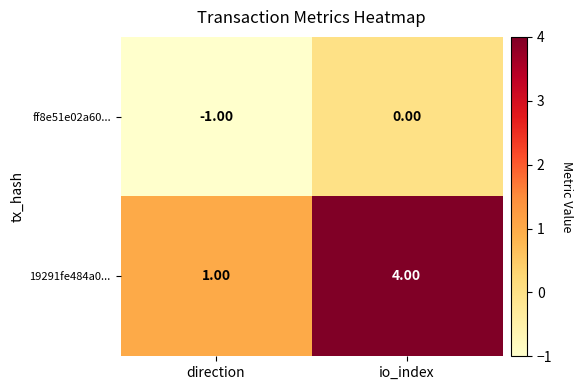

List the series in order of their overall mean, lowest first.

ff8e51e02a60..., 19291fe484a0...